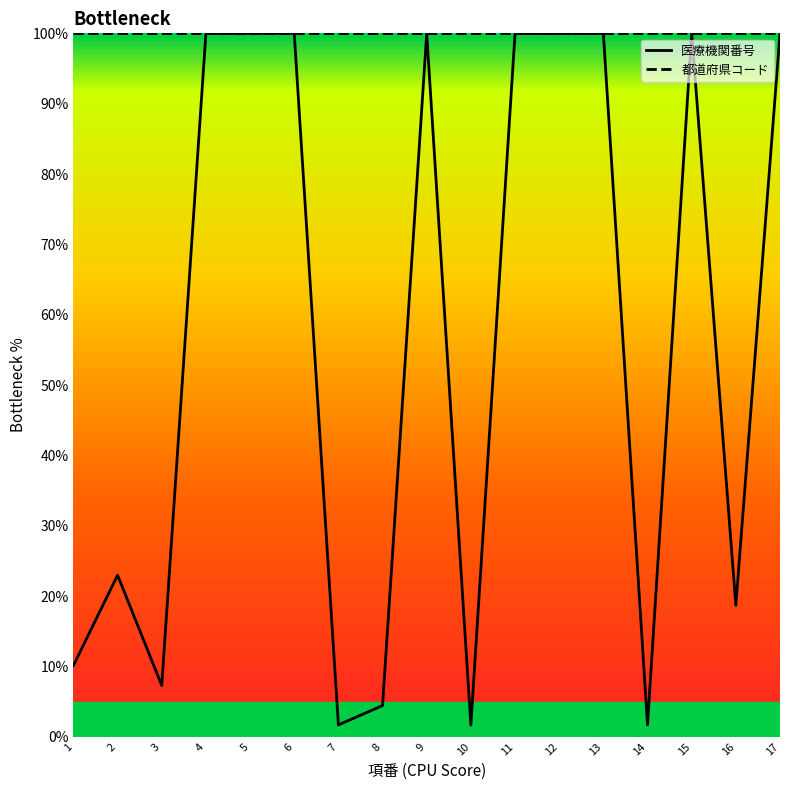

Is the value of 医療機関番号 at 13 greater than the value of 都道府県コード at 7?

No